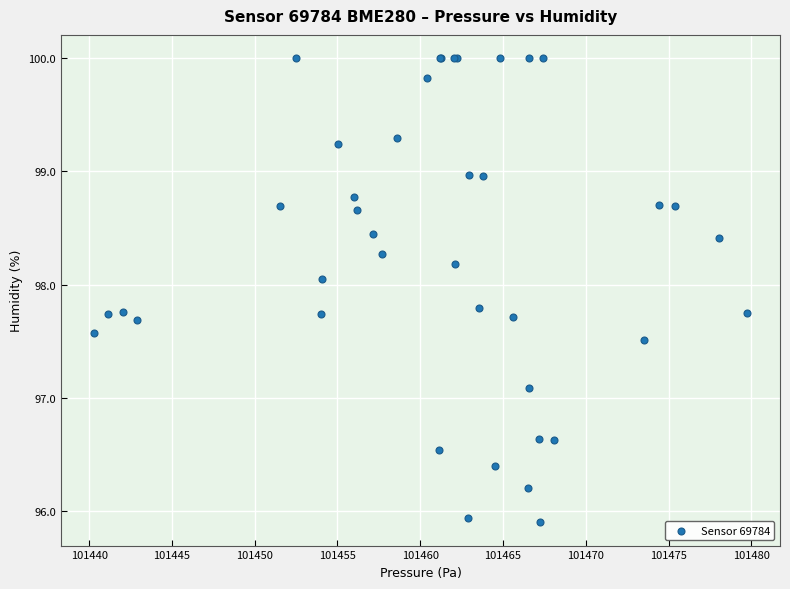

What Y value in the scatter plot is closest to 97?

97.1